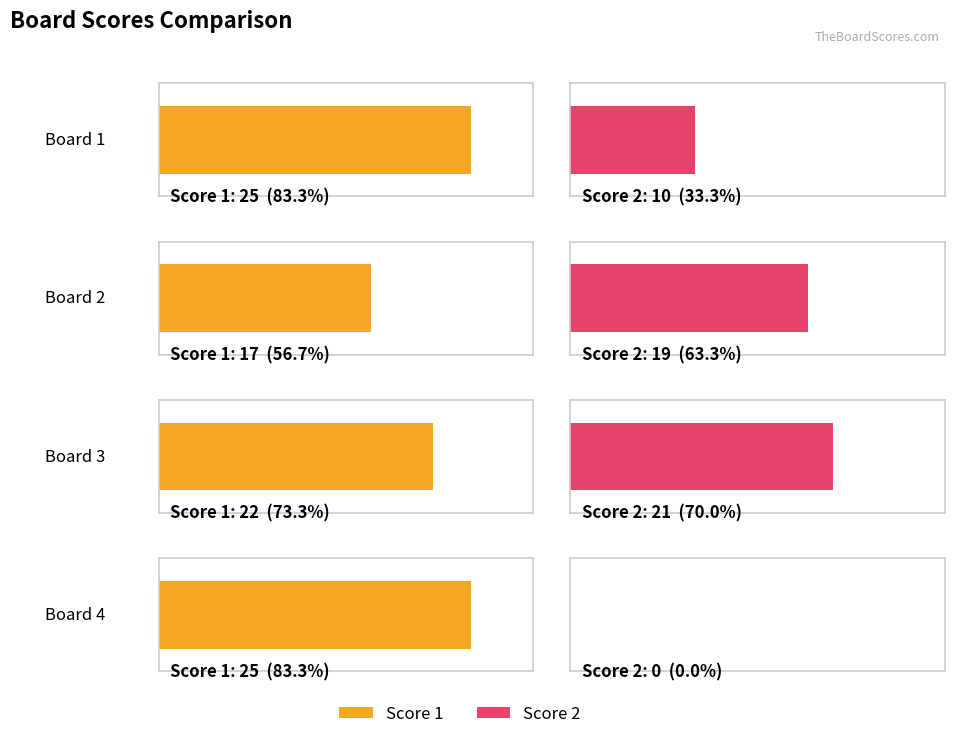

How many bars are there in total?

8